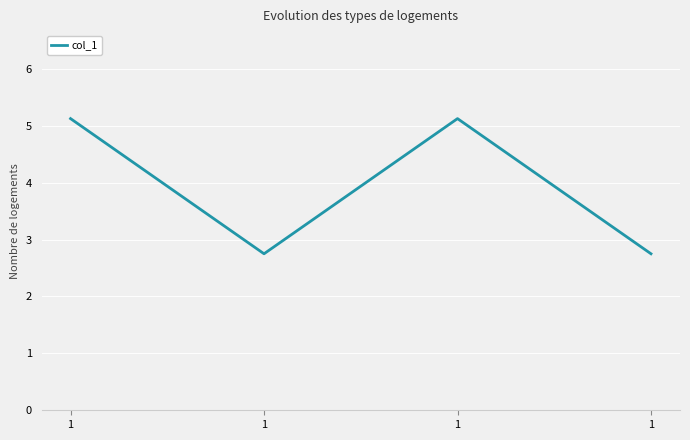

Reading left to right, extract all data points from this chart.

5.1	2.8	5.1	2.8